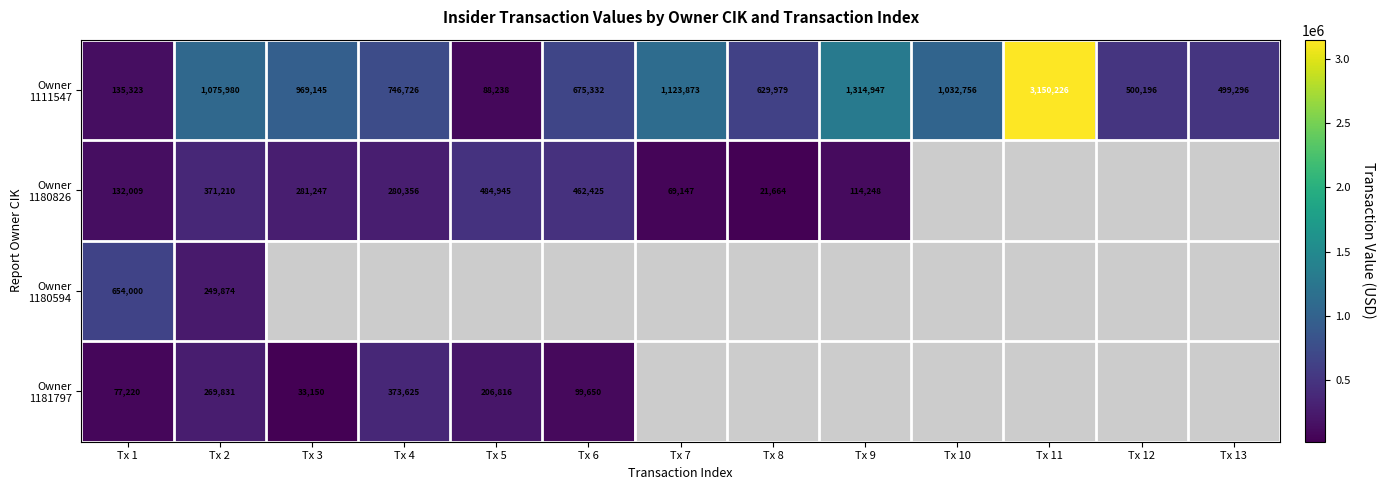

What is the maximum value for Owner 1180826?

484945.0